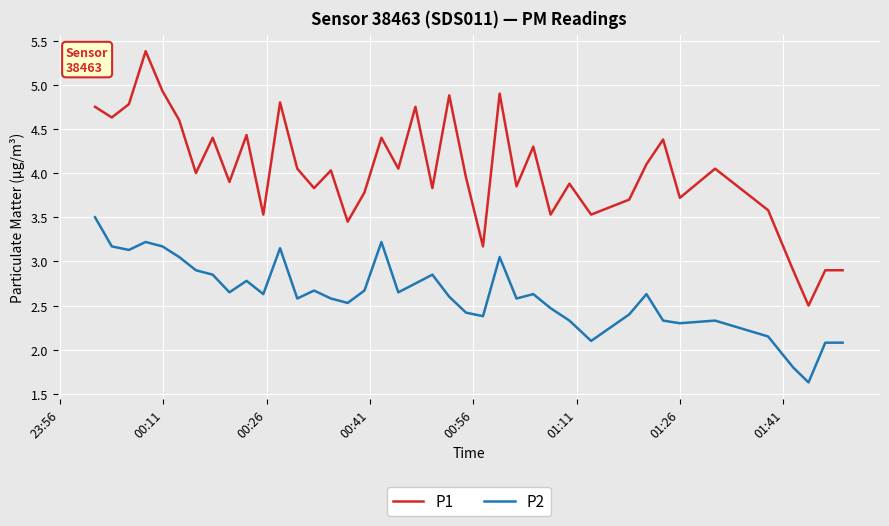

What is the smallest value displayed?

1.6